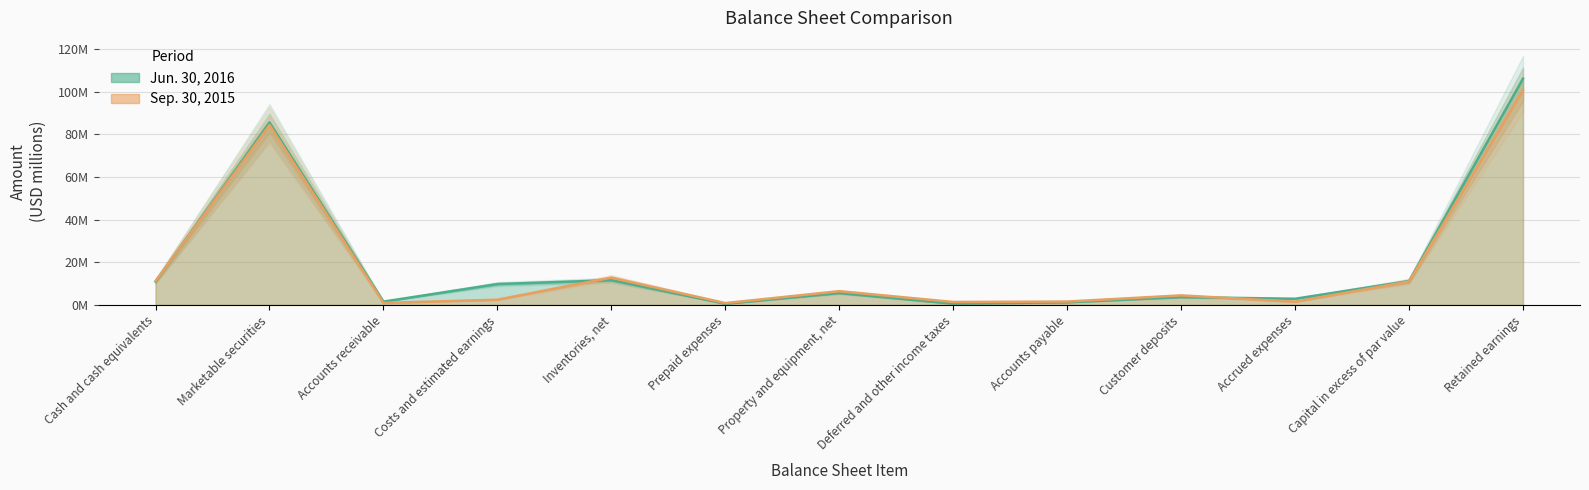

How many lines are shown in the chart?

2